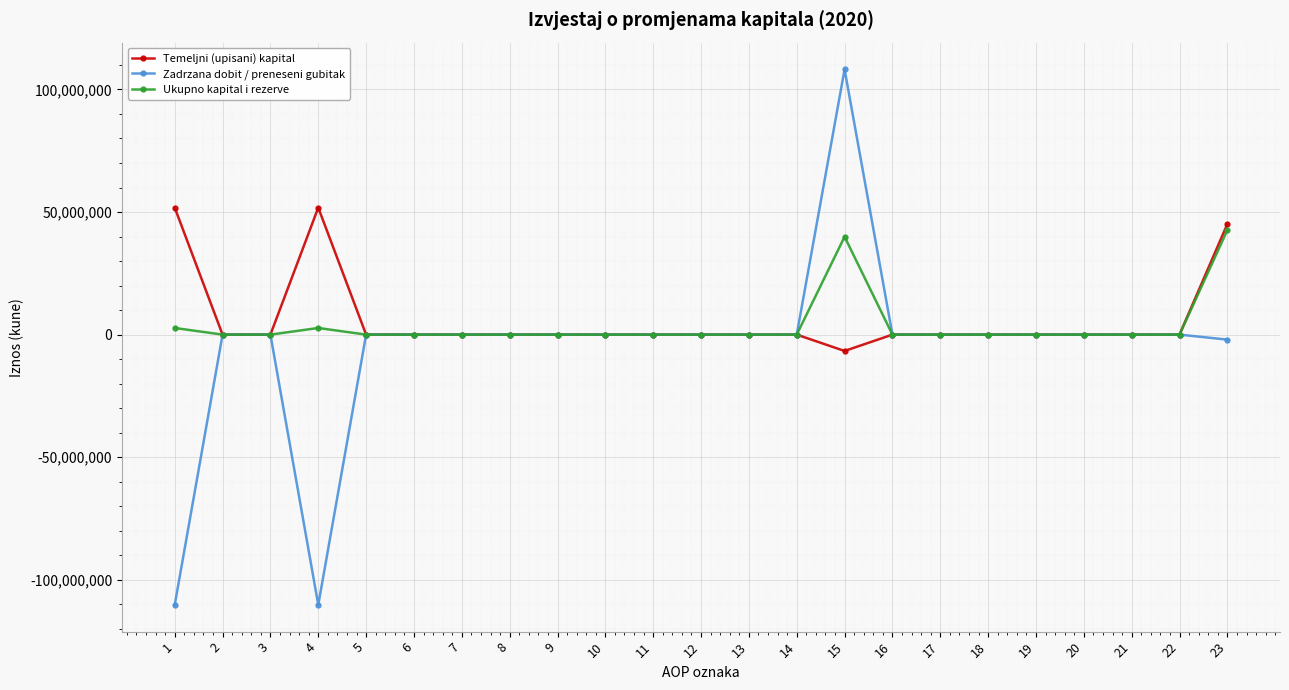

Which series changed the most between 17 and 23?

Temeljni (upisani) kapital